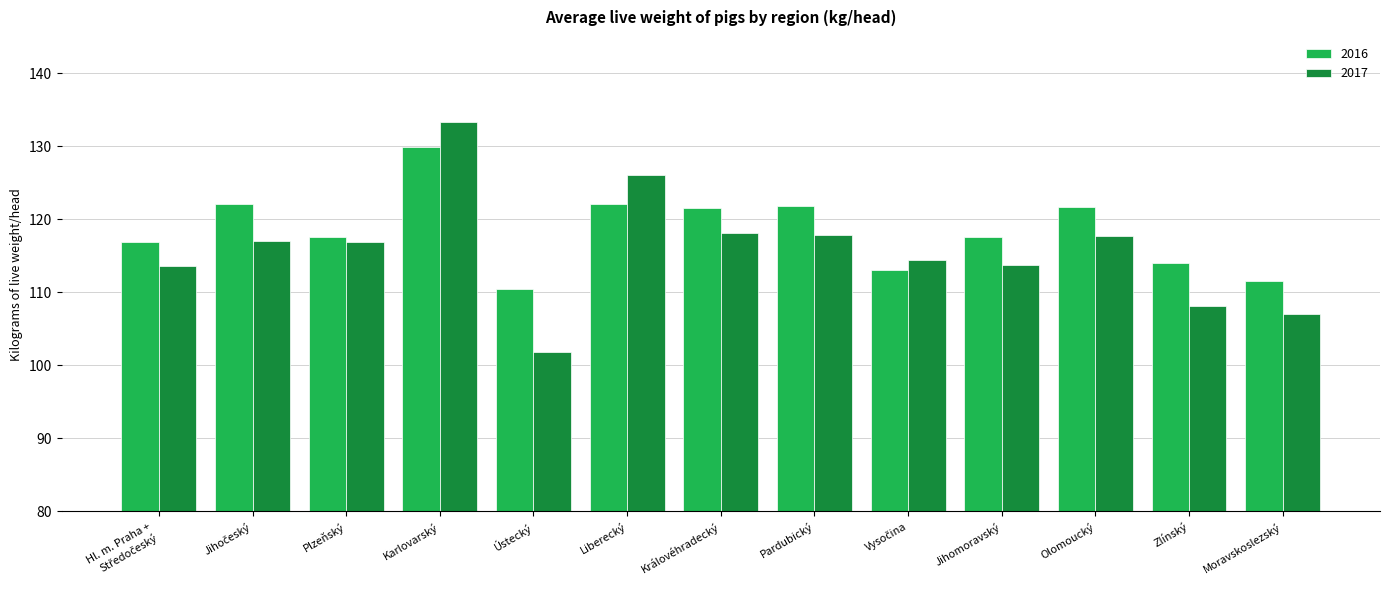

Which category has the lowest value across all series?

Ústecký